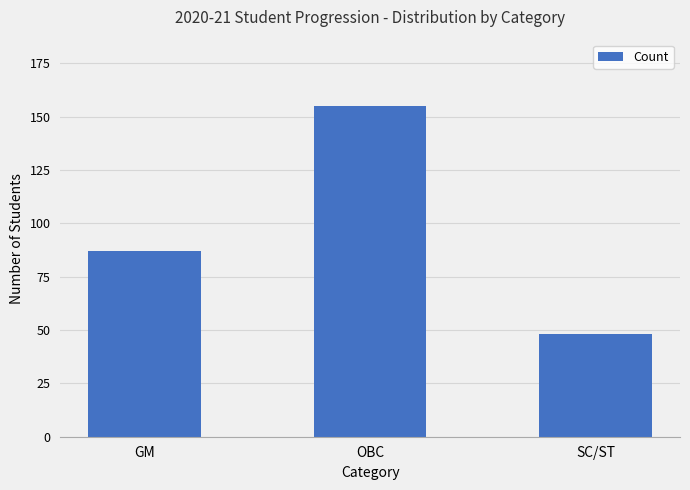

Between OBC and SC/ST, which is larger?

OBC